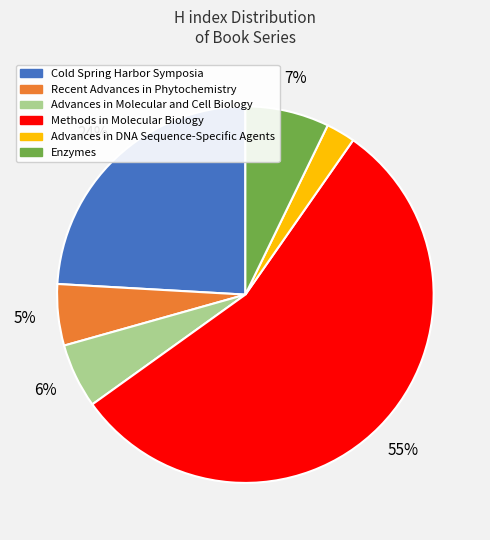

What is the ratio of the value at Enzymes to the value at Cold Spring Harbor Symposia?

0.3